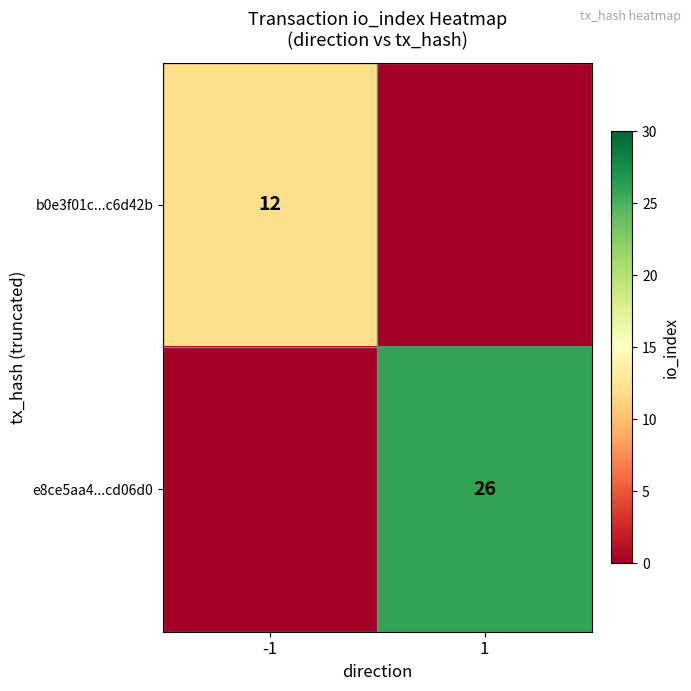

The value of b0e3f01c...c6d42b at -1 is 4. True or false?

False